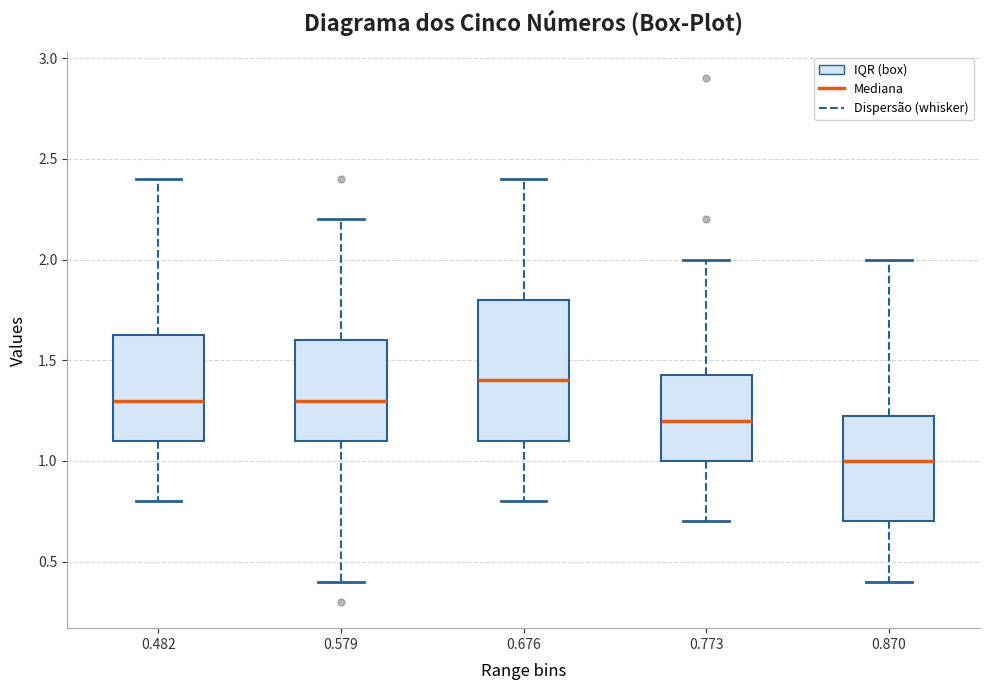

Which box's median line is the lowest?

0.870